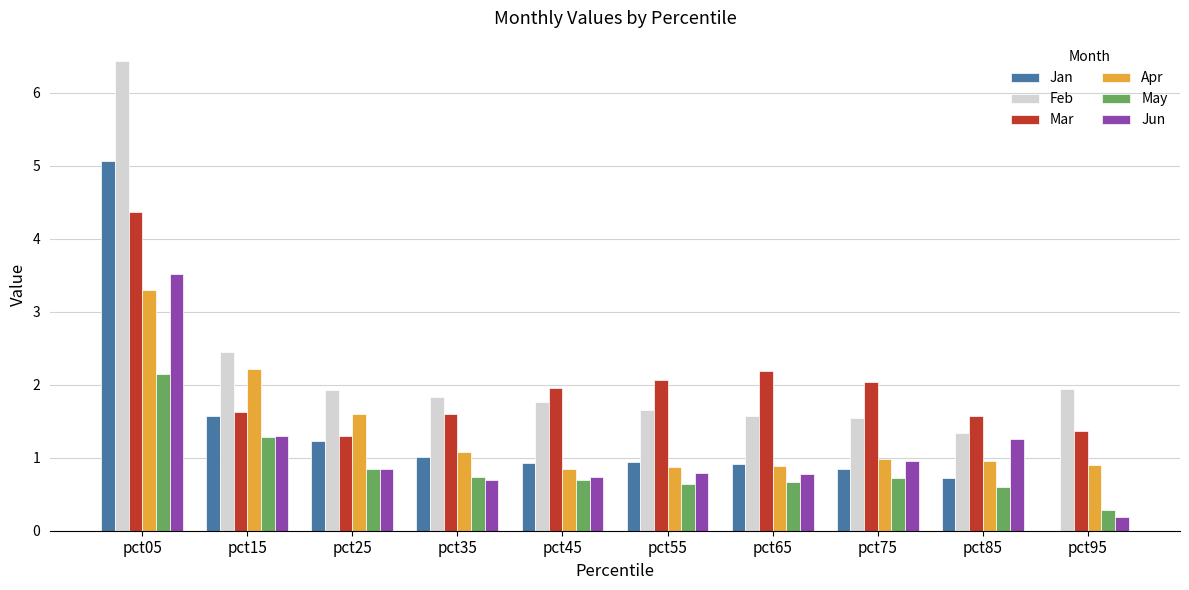

What is the spread (max minus min) of values at pct65?

1.5